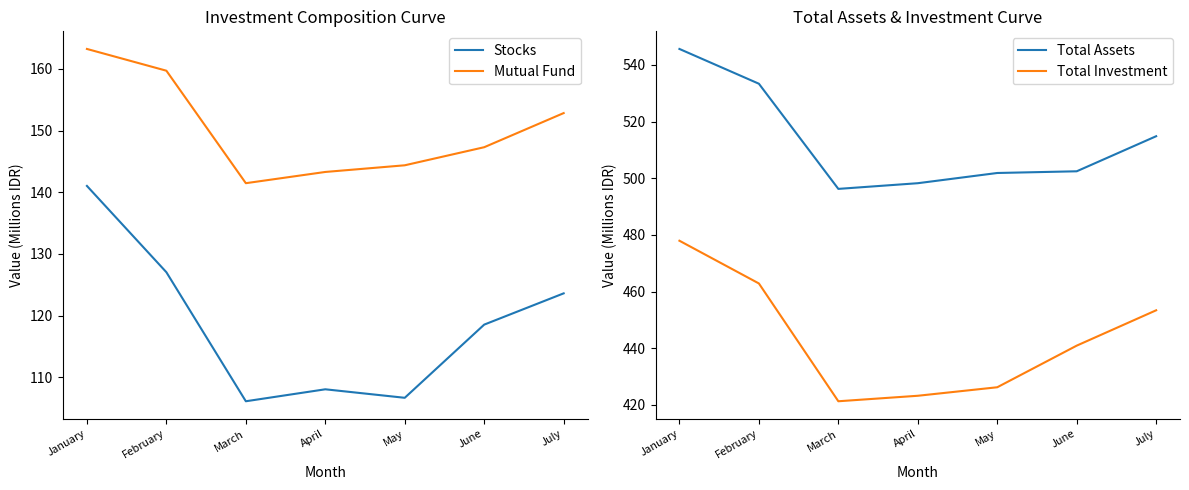

True or false: Mutual Fund has more than 0 points higher than both neighbors.

False